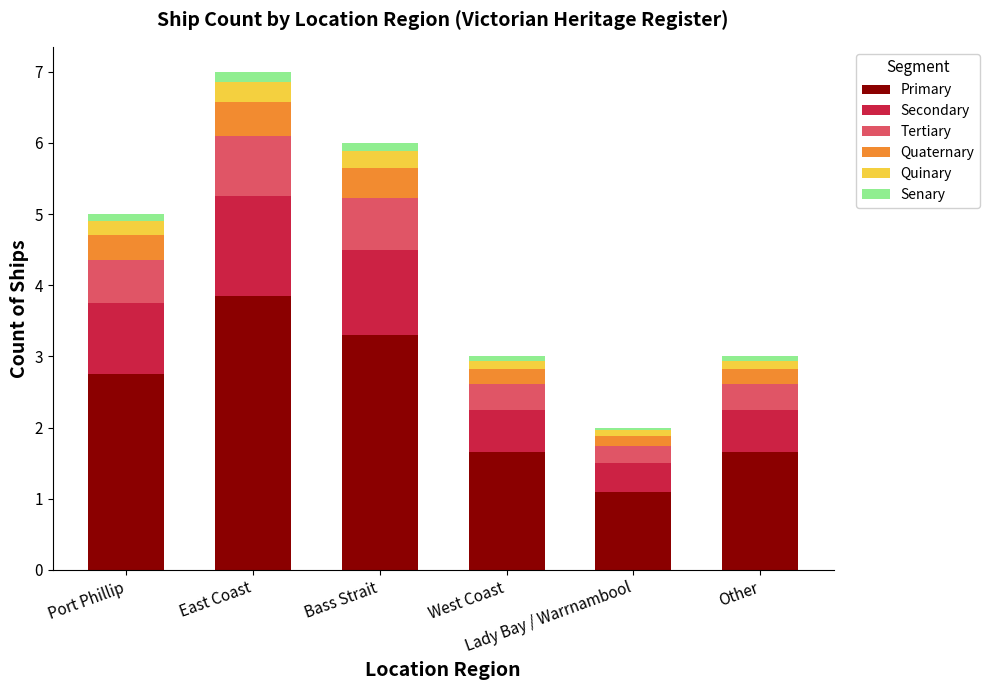

How many bars are there in total?

6